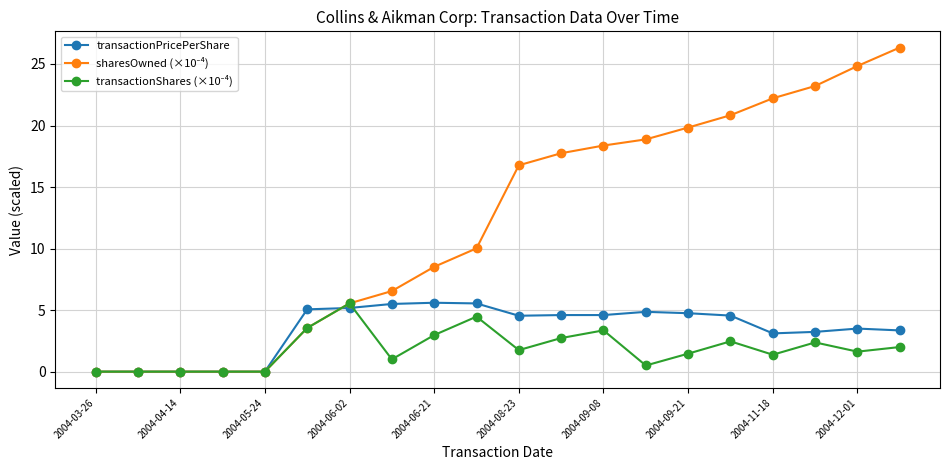

At how many categories does at least one series exceed 13?

10